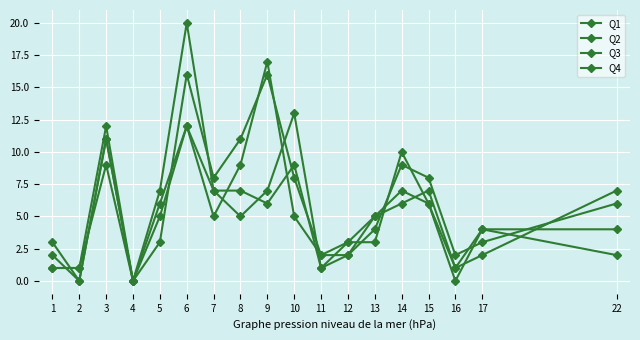

Rank the series by their maximum value, from highest to lowest.

Q4, Q1, Q2, Q3